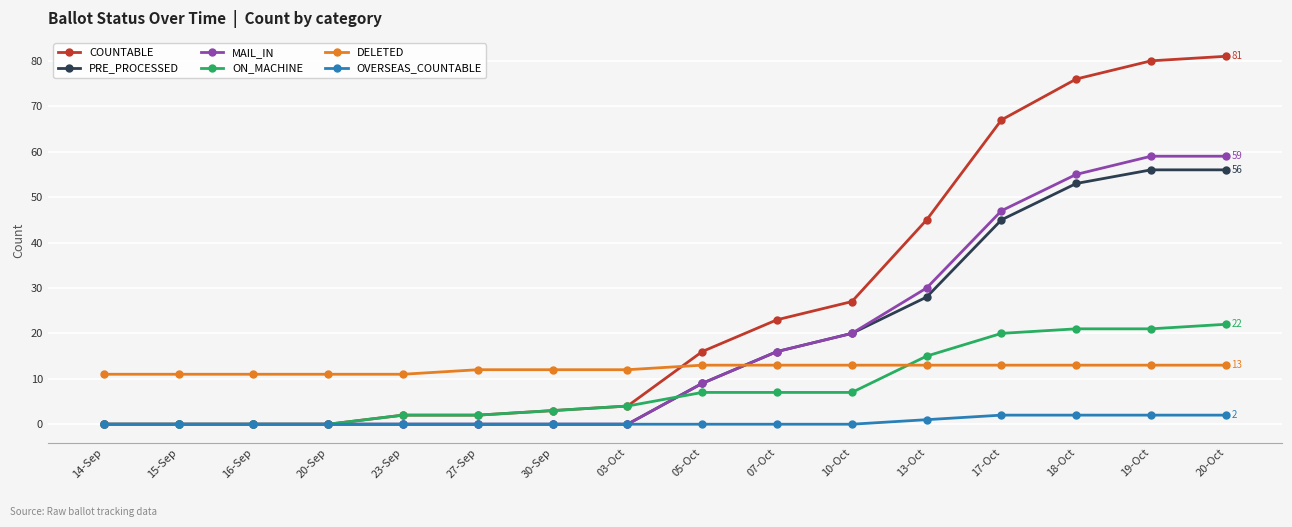

Which series has the largest total across all categories?

COUNTABLE